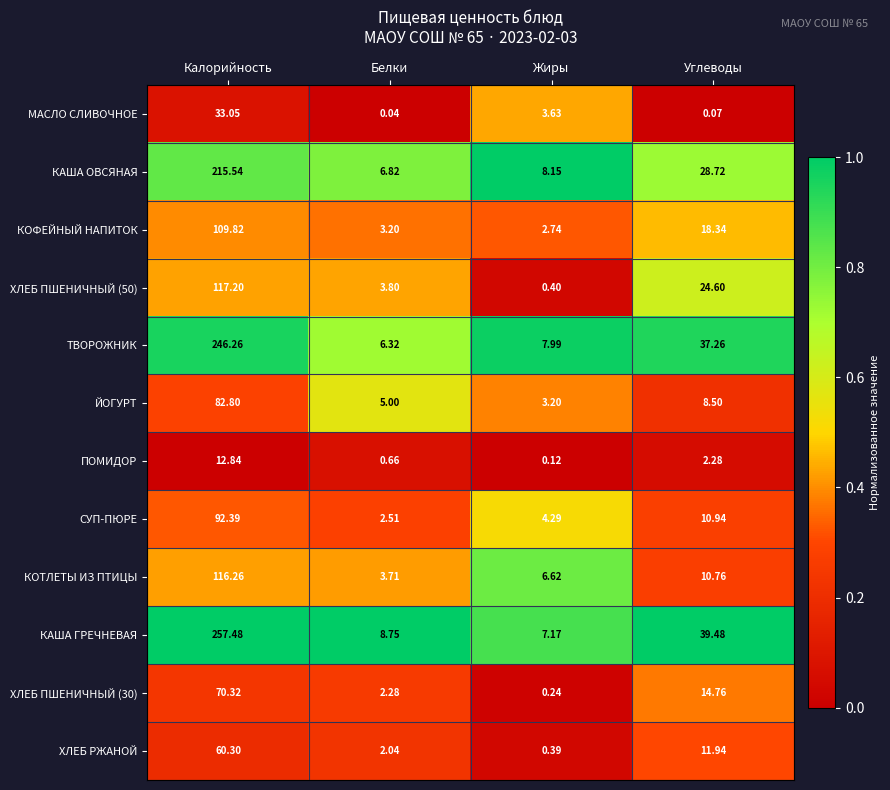

What is the total value across all series at Белки?

45.1